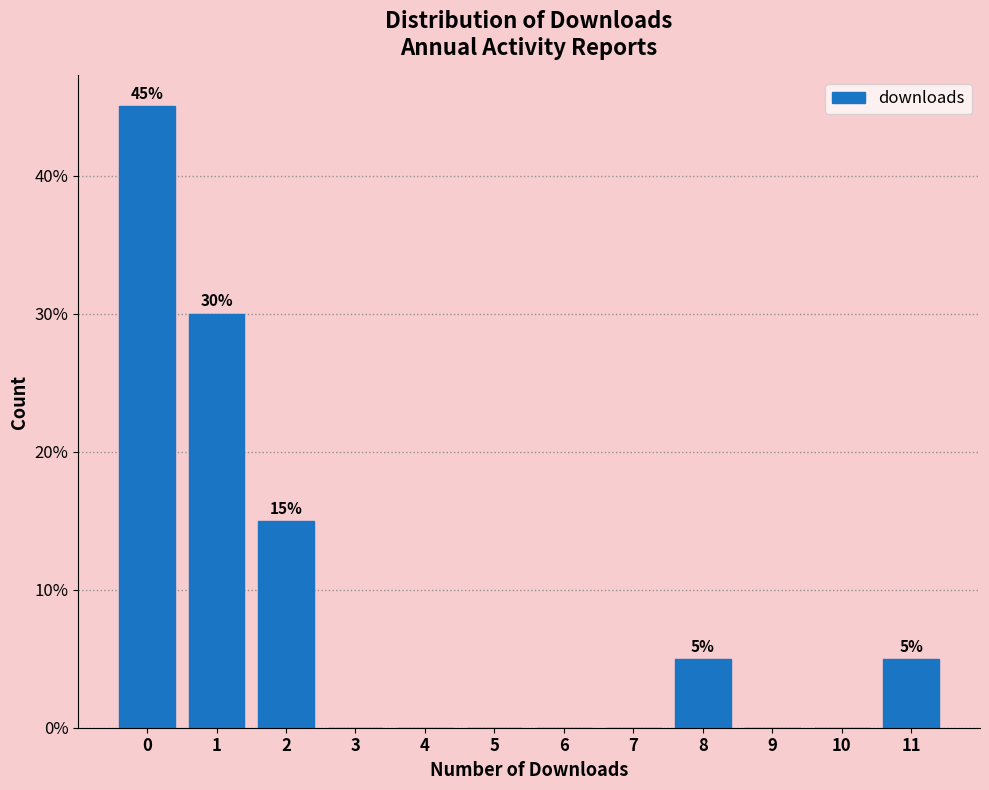

Reading left to right, extract all data points from this chart.

0=45	1=30	2=15	3=0	4=0	5=0	6=0	7=0	8=5	9=0	10=0	11=5